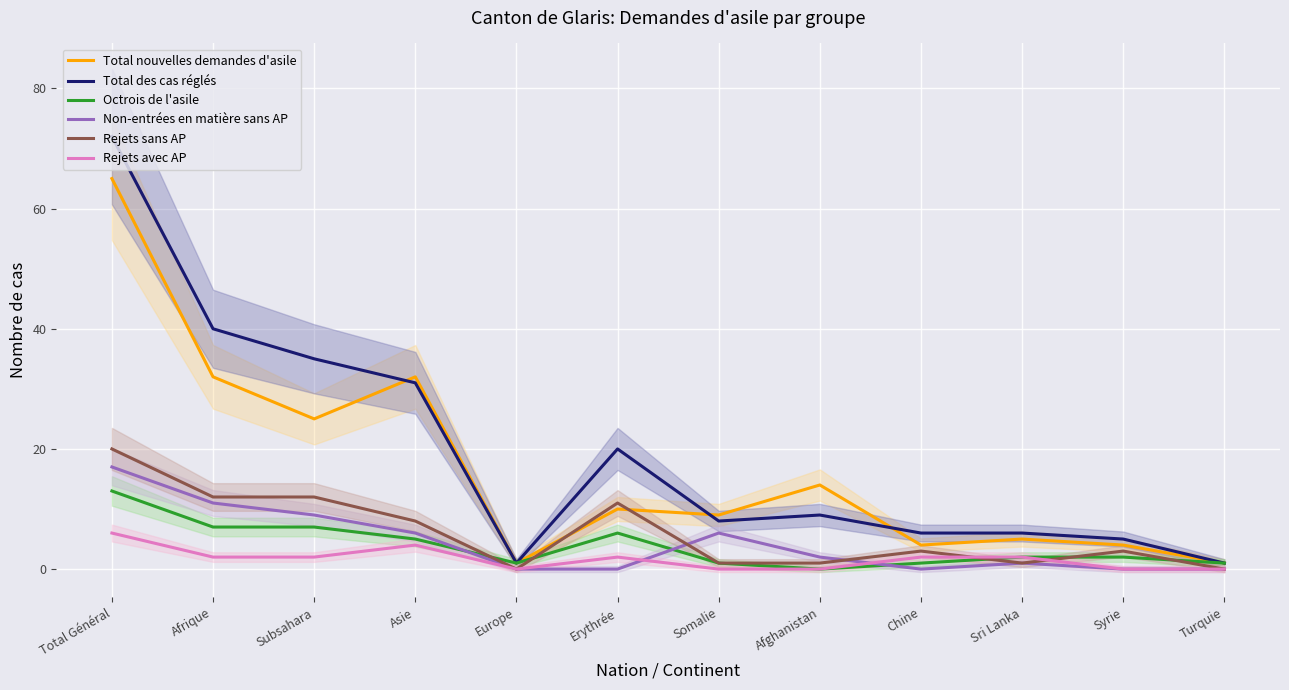

What is the label of the 12th point from the left?

Turquie